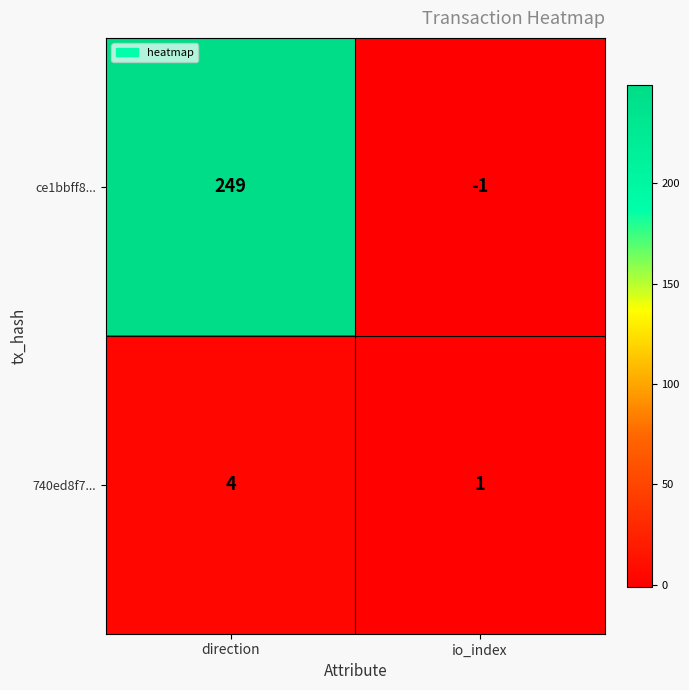

What is the total value across all series at direction?

253